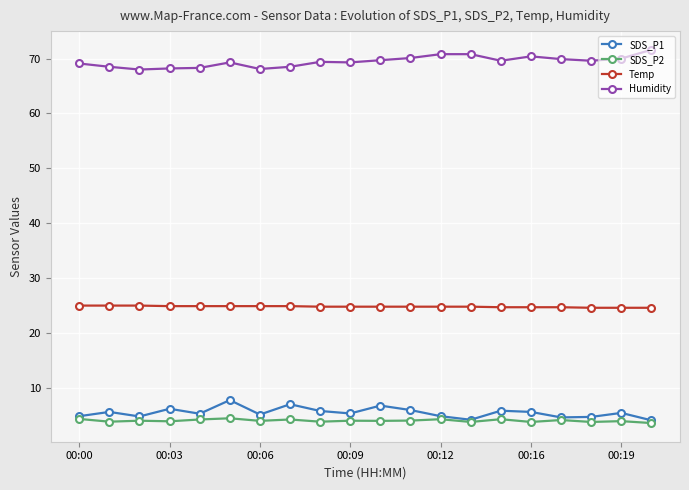

What is the sum of all SDS_P2 values?

80.8